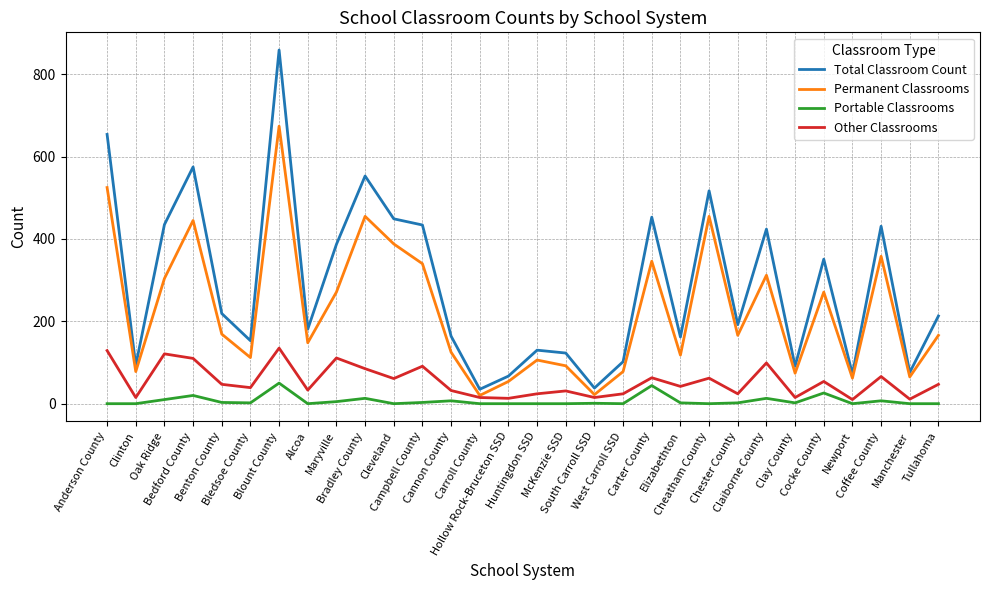

Which series has the widest spread of values?

Total Classroom Count